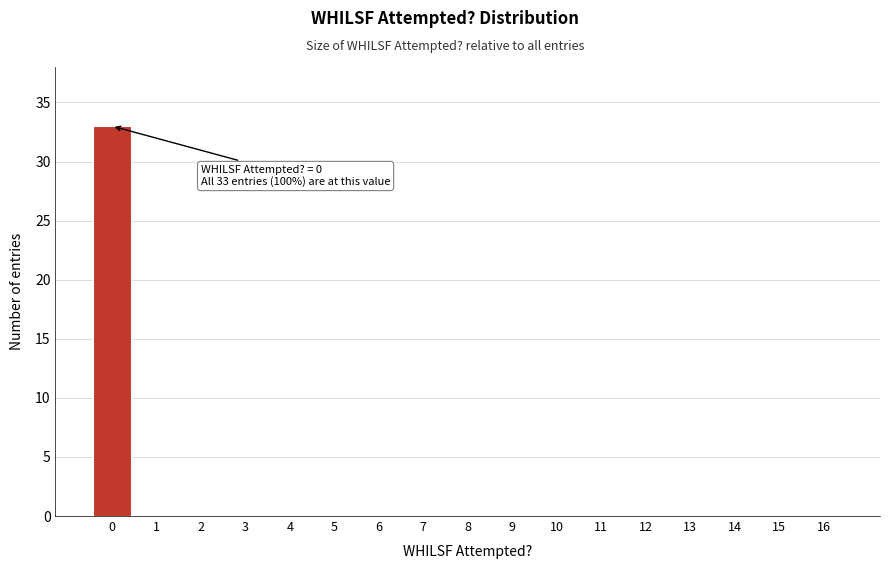

Reading left to right, extract all data points from this chart.

0=33	1=0	2=0	3=0	4=0	5=0	6=0	7=0	8=0	9=0	10=0	11=0	12=0	13=0	14=0	15=0	16=0